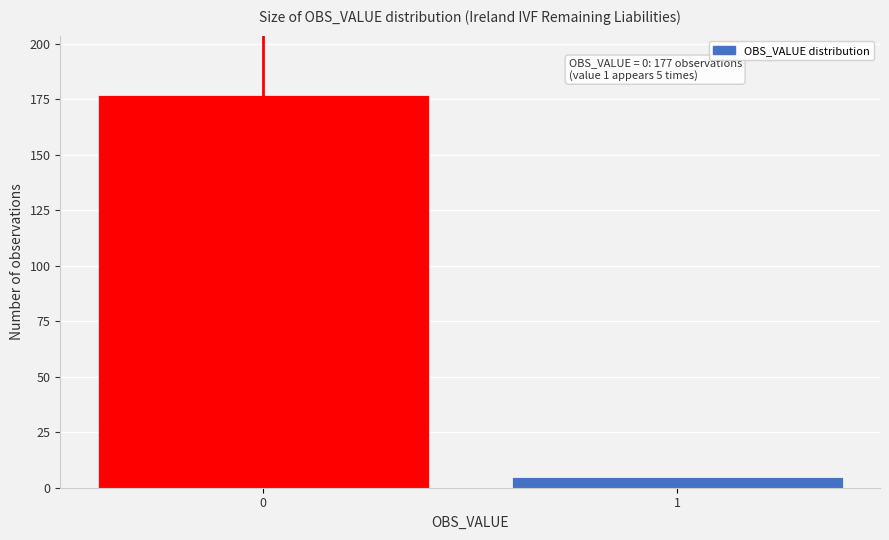

Reading right to left, transcribe all the data shown in this chart.

1=5	0=177